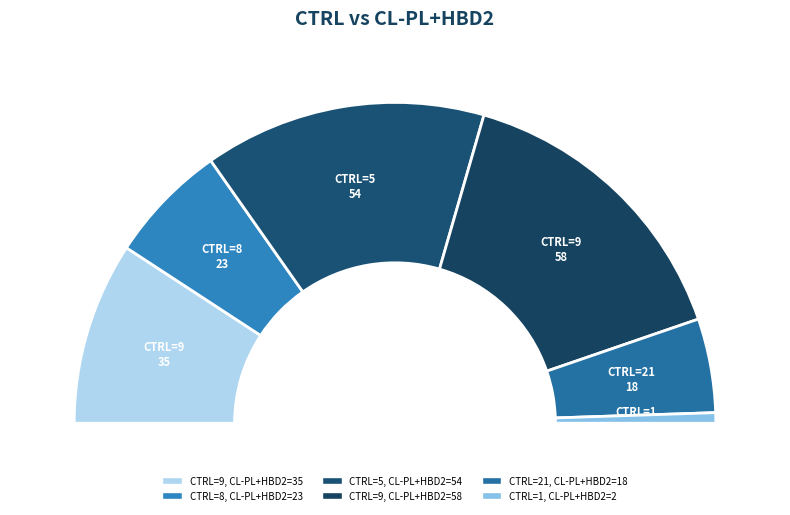

Is there a majority slice in this chart?

No